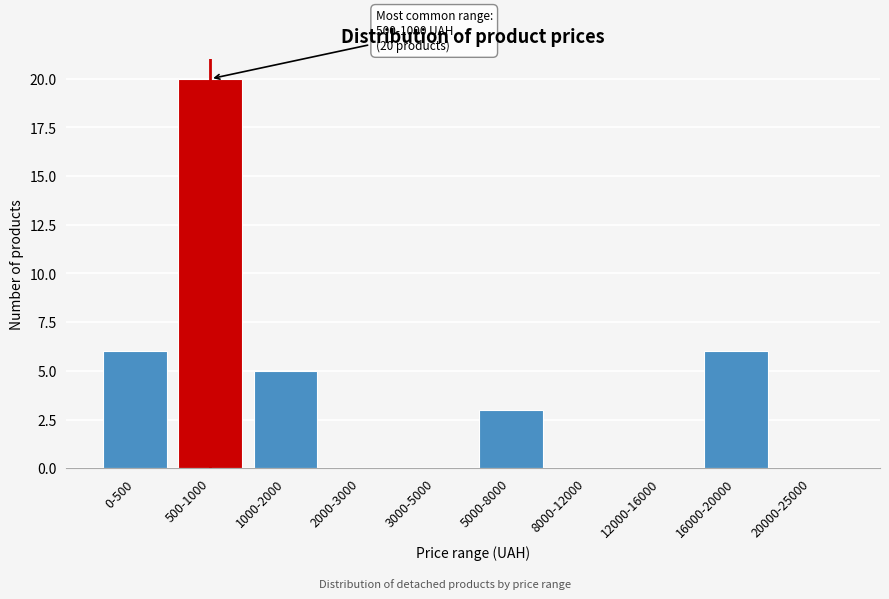

Reading right to left, extract all data points from this chart.

20000-25000=0	16000-20000=6	12000-16000=0	8000-12000=0	5000-8000=3	3000-5000=0	2000-3000=0	1000-2000=5	500-1000=20	0-500=6